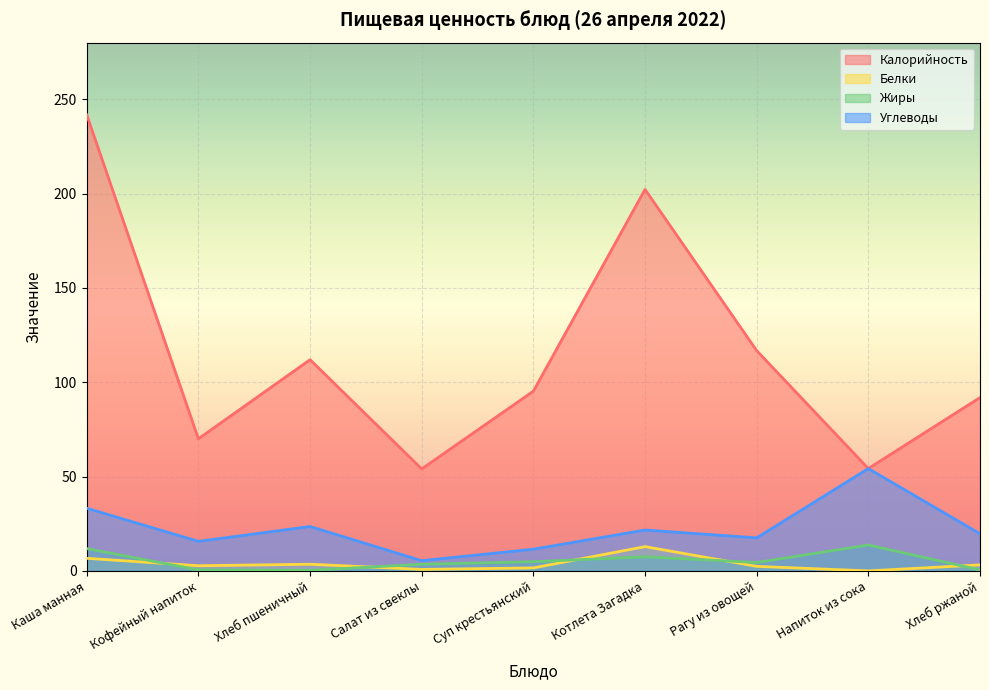

At which category is the sum across all series the highest?

Каша манная